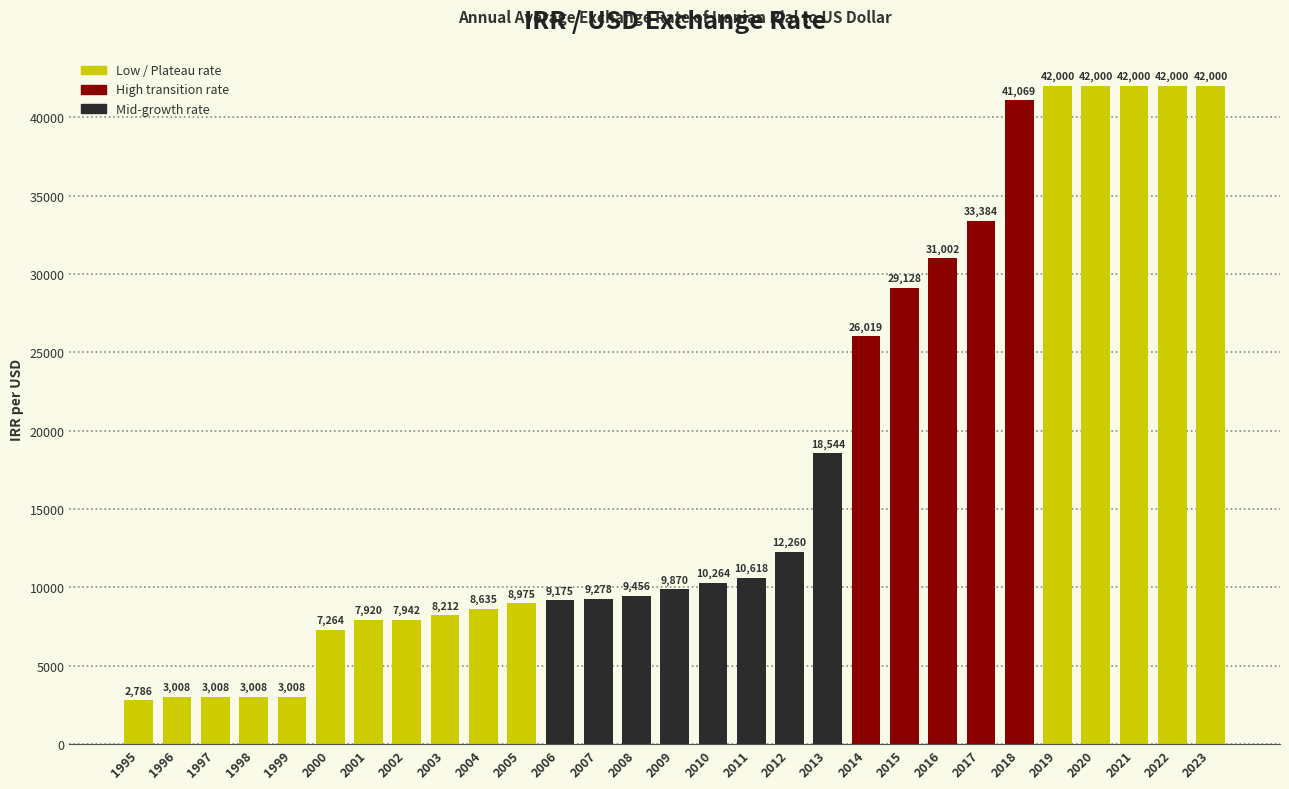

How many series are shown in this chart?

1